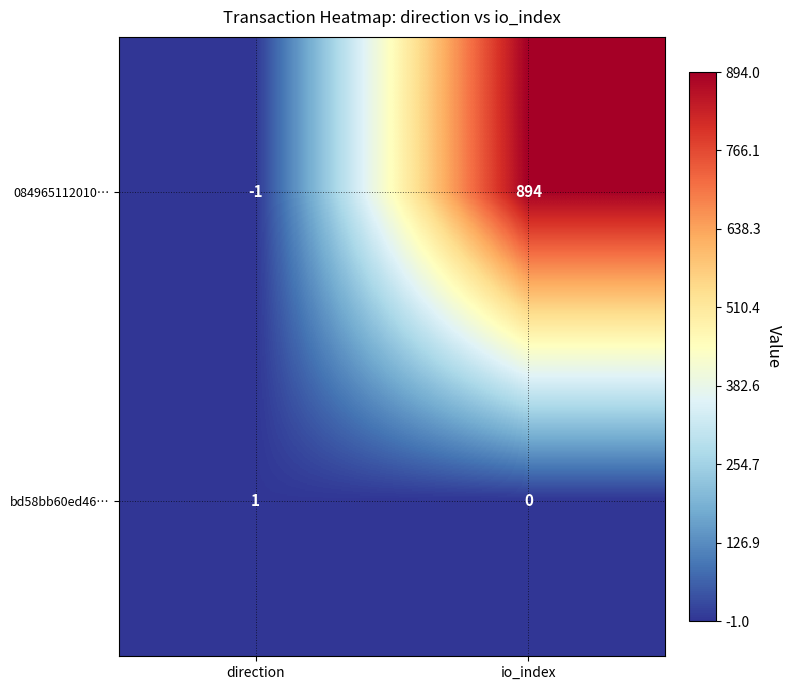

What is the sum of all 084965112010… values?

893